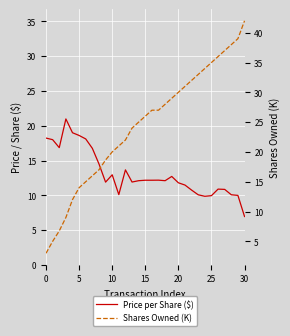

Count the number of categories in the chart.

31